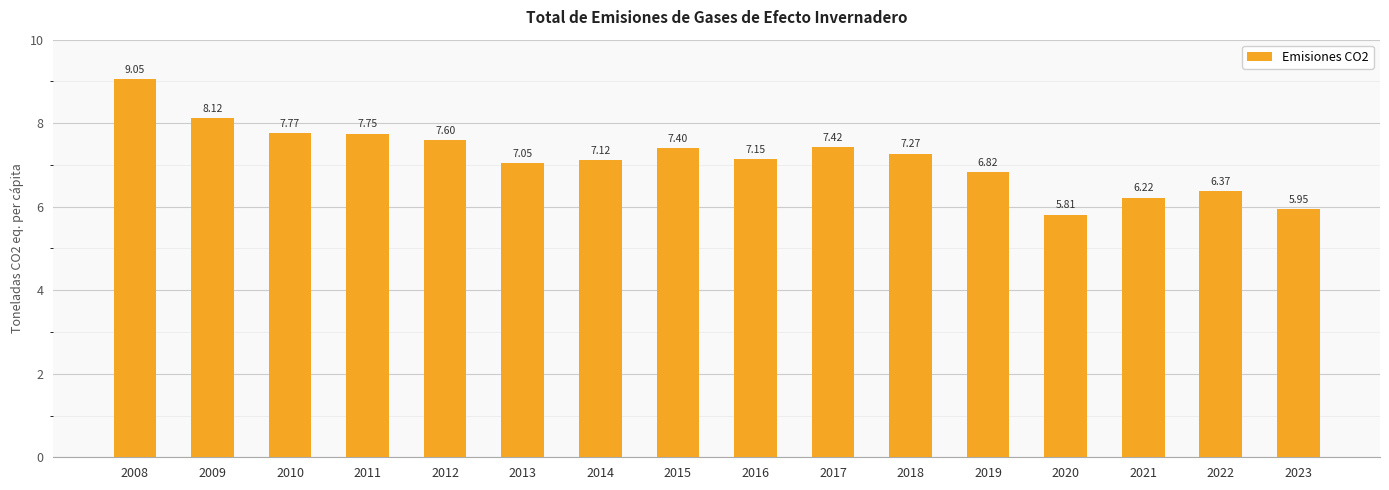

Rank the categories by value from lowest to highest.

2020, 2023, 2021, 2022, 2019, 2013, 2014, 2016, 2018, 2015, 2017, 2012, 2011, 2010, 2009, 2008